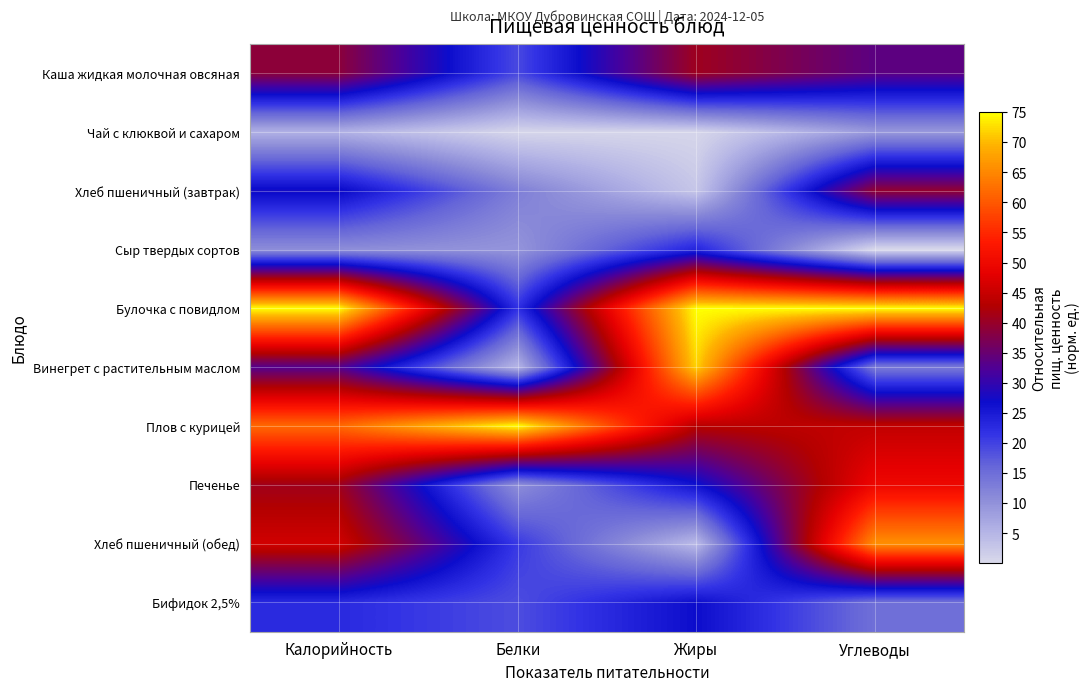

Reading left to right, transcribe all the data shown in this chart.

Каша жидкая молочная овсяная: Калорийность=38.8	Белки=19.3	Жиры=40.7	Углеводы=33.8
Чай с клюквой и сахаром: Калорийность=5.7	Белки=0.6	Жиры=0.5	Углеводы=9.1
Хлеб пшеничный (завтрак): Калорийность=27.6	Белки=12.7	Жиры=2.7	Углеводы=39.5
Сыр твердых сортов: Калорийность=10.5	Белки=9.7	Жиры=23.6	Углеводы=0.0
Булочка с повидлом: Калорийность=75.0	Белки=22.1	Жиры=75.0	Углеводы=75.0
Винегрет с растительным маслом: Калорийность=32.9	Белки=5.0	Жиры=71.8	Углеводы=13.4
Плов с курицей: Калорийность=61.8	Белки=75.0	Жиры=43.4	Углеводы=44.5
Печенье: Калорийность=40.8	Белки=10.5	Жиры=26.3	Углеводы=49.8
Хлеб пшеничный (обед): Калорийность=46.0	Белки=21.0	Жиры=4.3	Углеводы=65.9
Бифидок 2,5%: Калорийность=22.8	Белки=18.8	Жиры=26.8	Углеводы=14.7